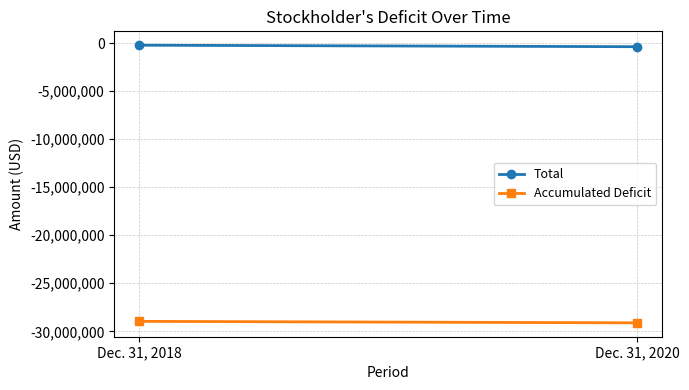

The Accumulated Deficit series shows -29119154 at Dec. 31, 2020. True or false?

True